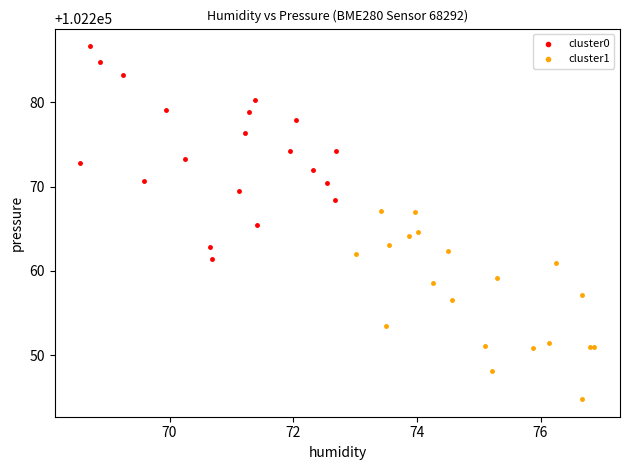

Which series has the widest spread of Y values?

cluster0